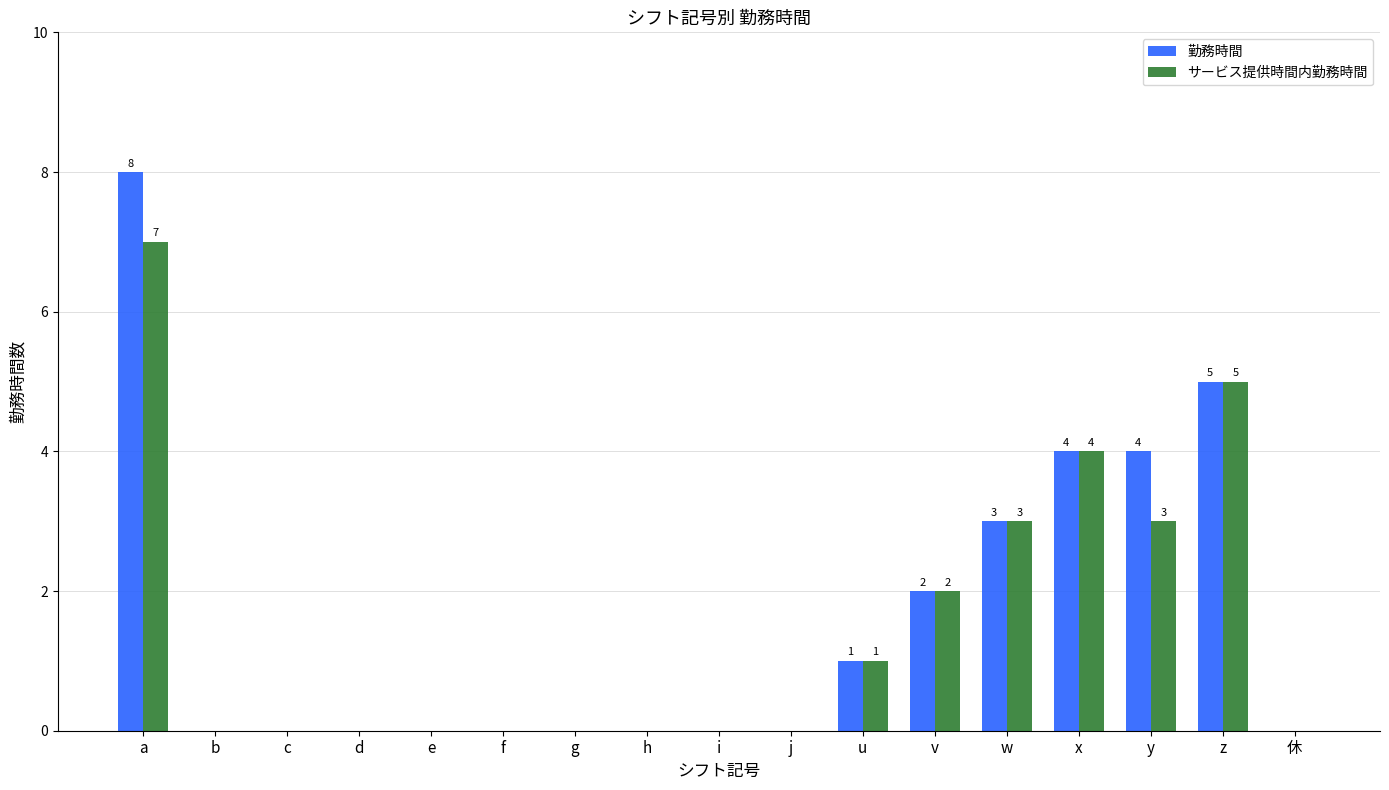

What is the sum of the 勤務時間 values at x and g?

4